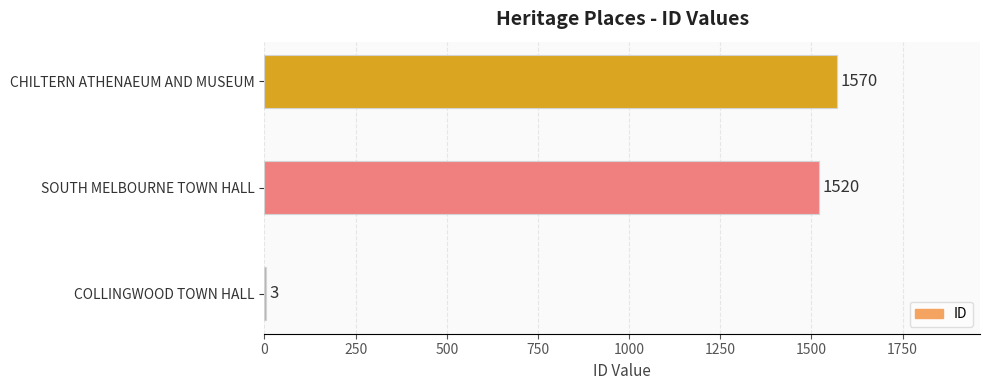

True or false: the data shows 577 at SOUTH MELBOURNE TOWN HALL.

False